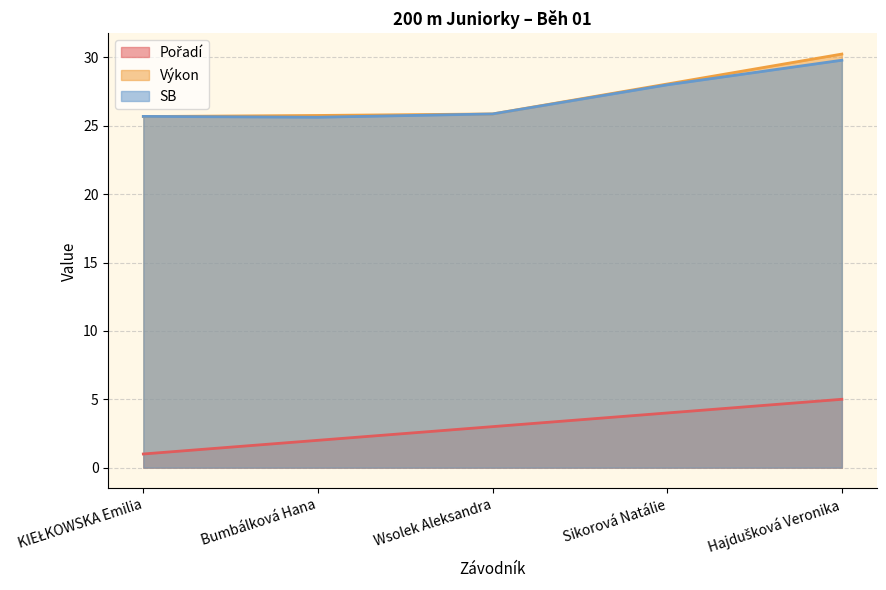

What value does the Pořadí series have at Sikorová Natálie?

4.0